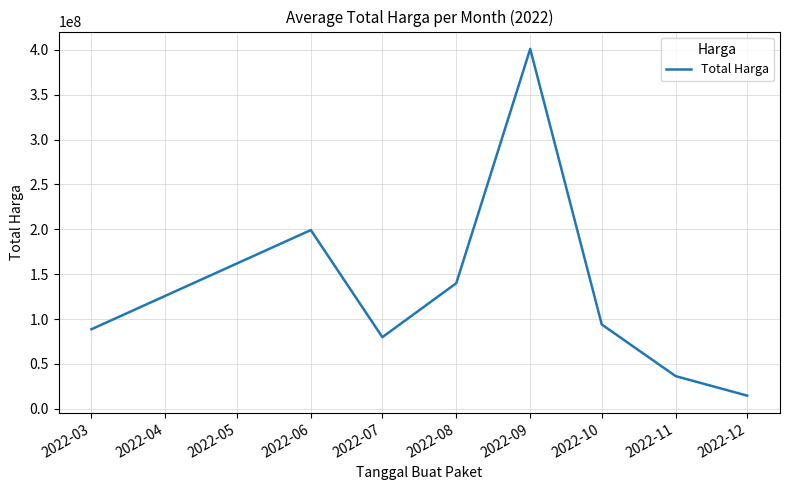

Which category has the highest value across all series?

2022-09